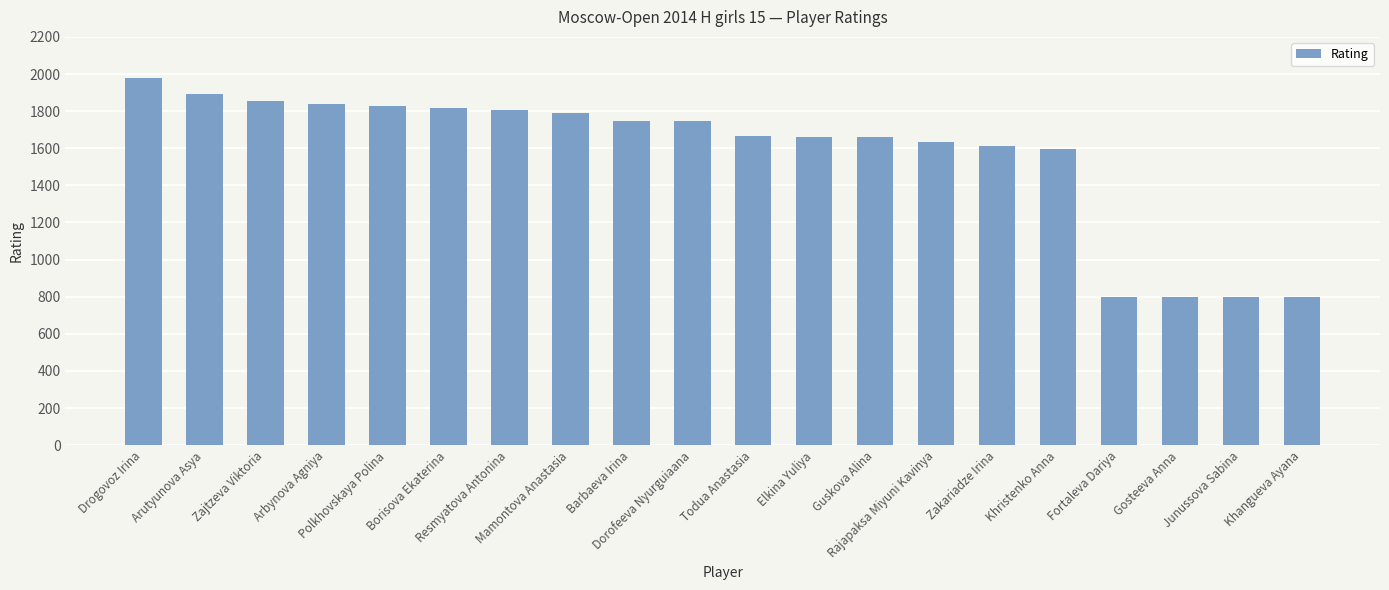

Where is the data nearest to the value 1390?

Khristenko Anna